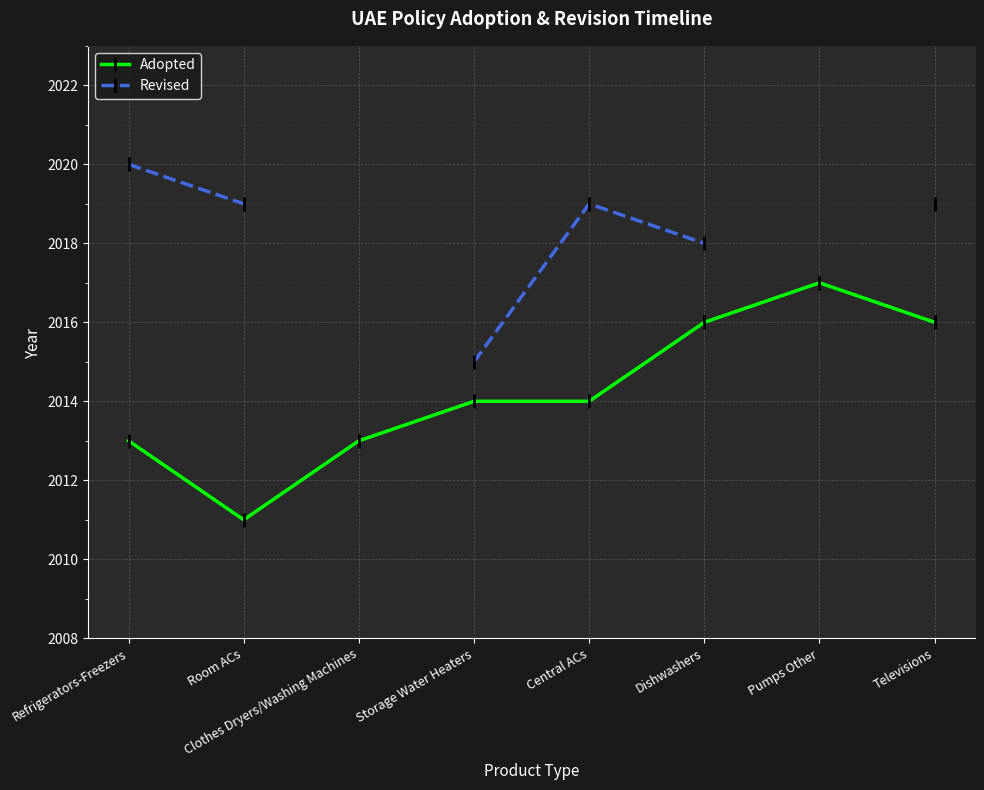

How many data points does each series have?

8